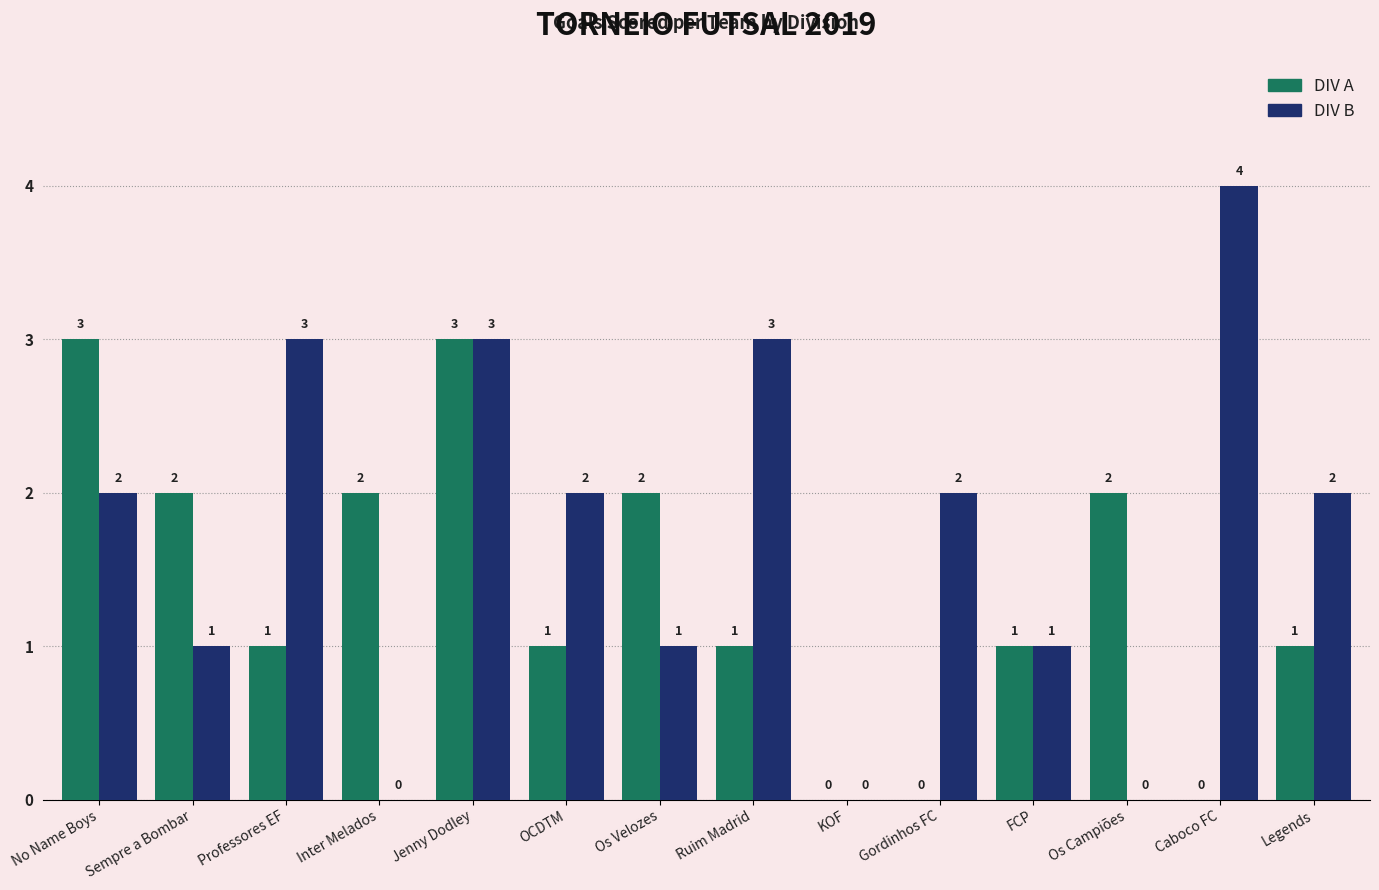

What are all the series names shown in the legend?

DIV A, DIV B